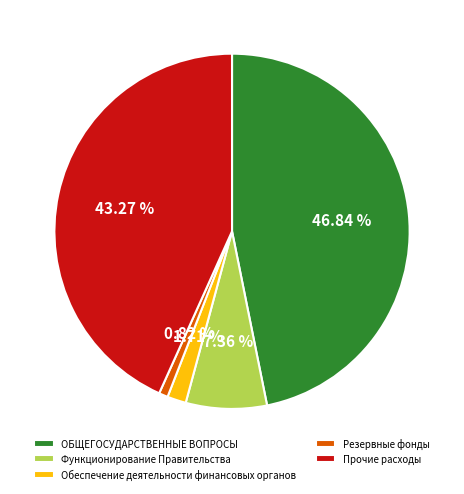

To the nearest percent, what portion does Прочие расходы represent?

43%